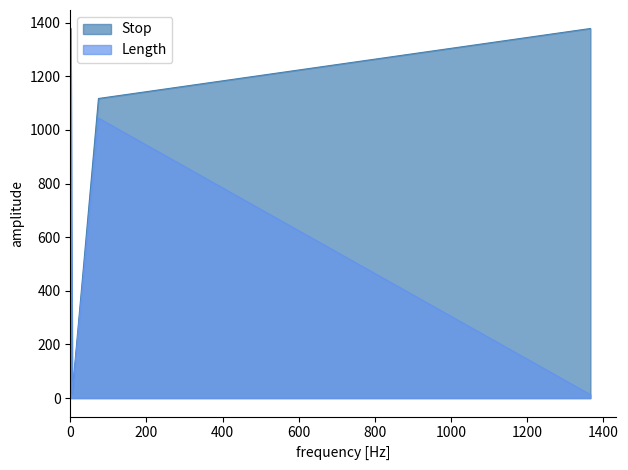

Does the chart have visible grid lines?

No